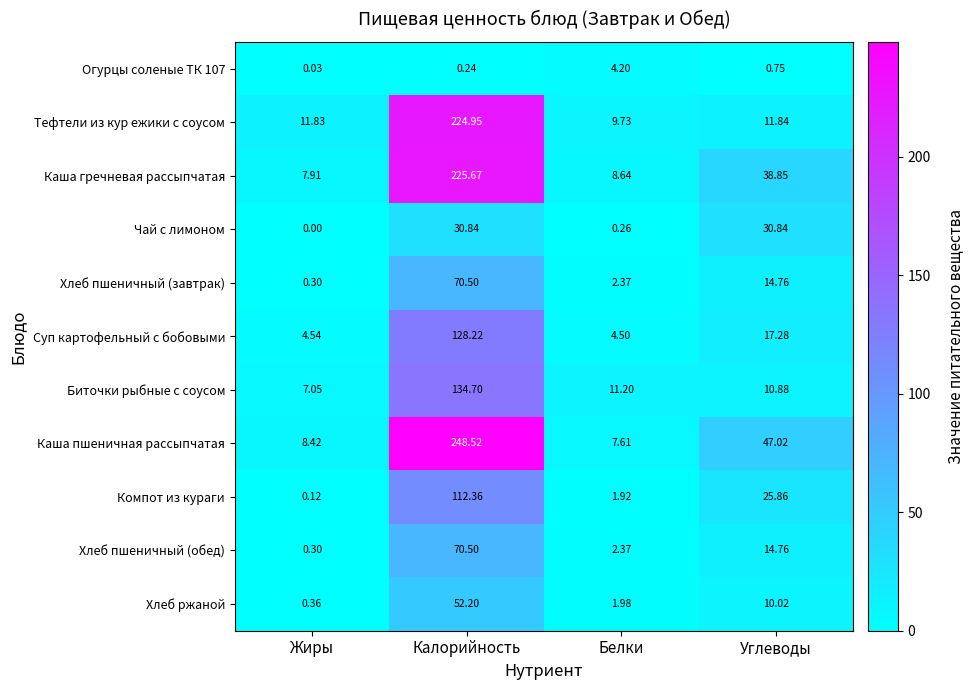

At which category is the sum across all series the highest?

Калорийность